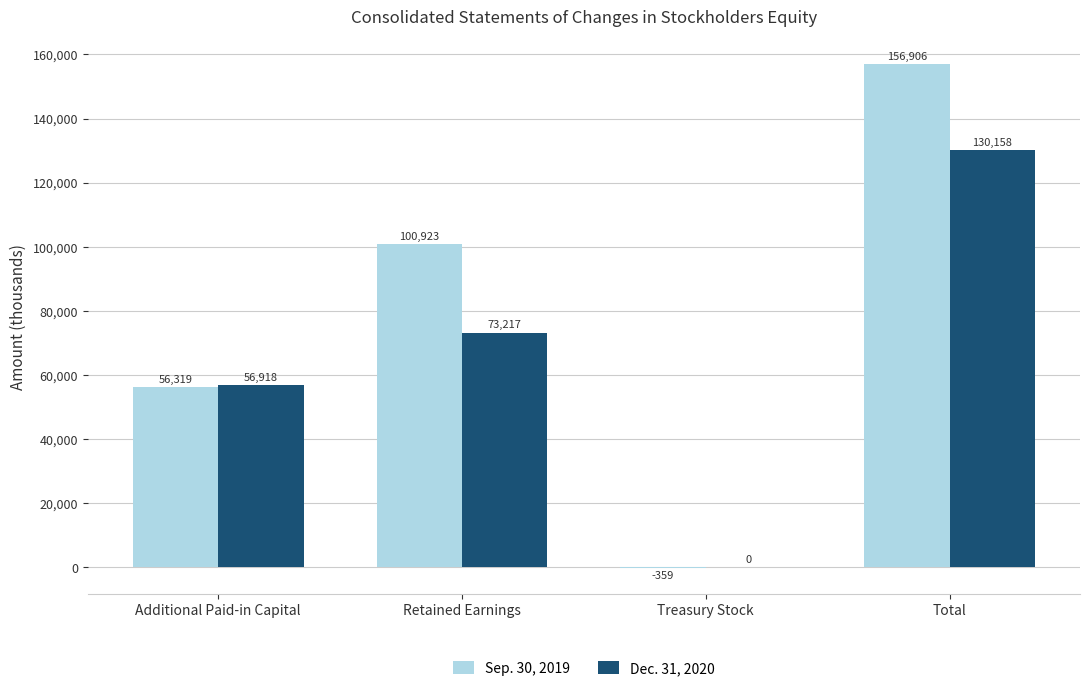

True or false: Dec. 31, 2020 has a value of 30009 at Total.

False